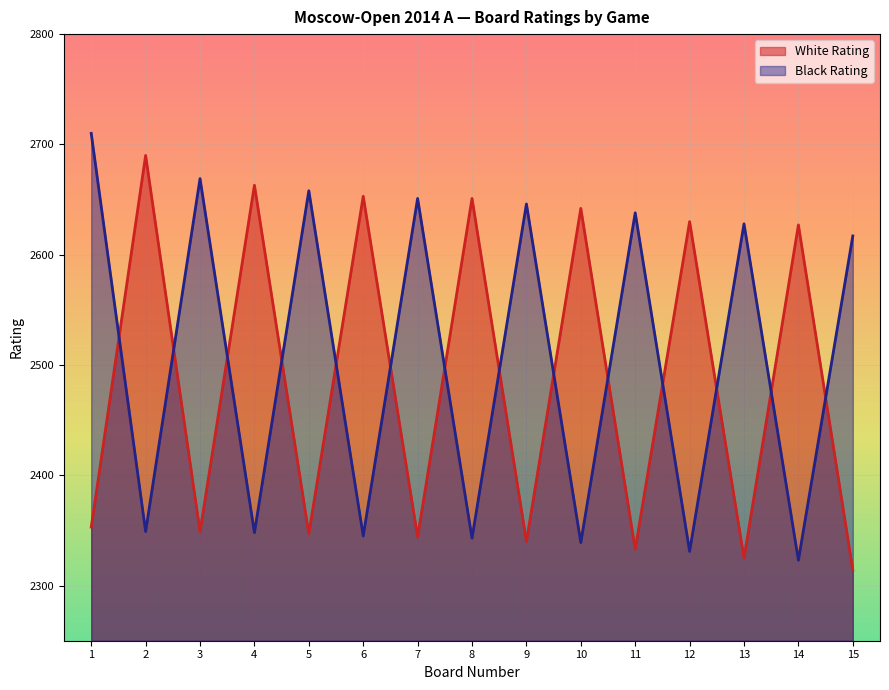

Which category has the lowest value across all series?

15